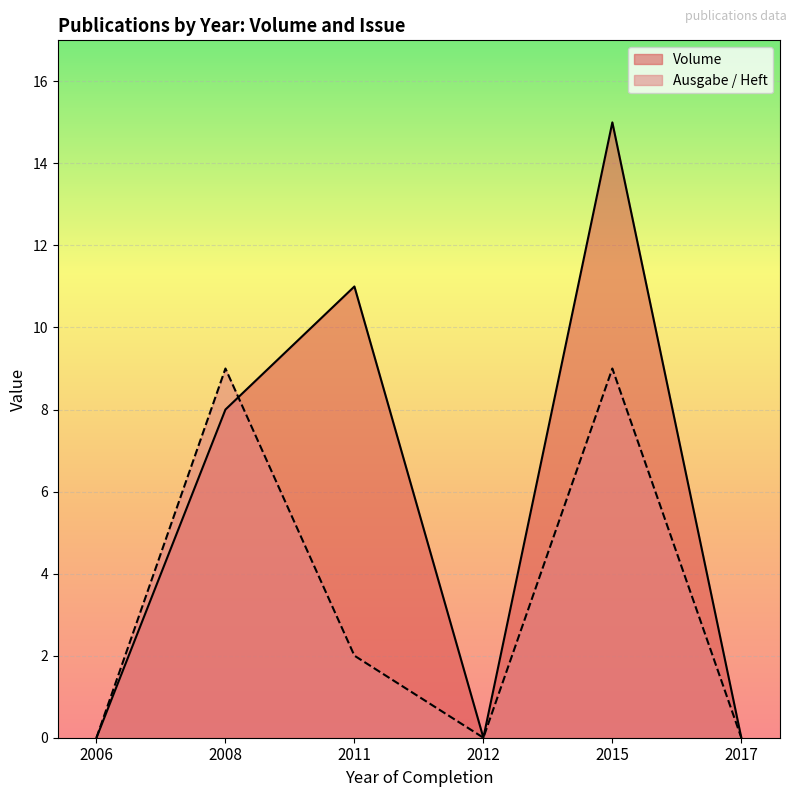

Which series has the largest total across all categories?

Volume